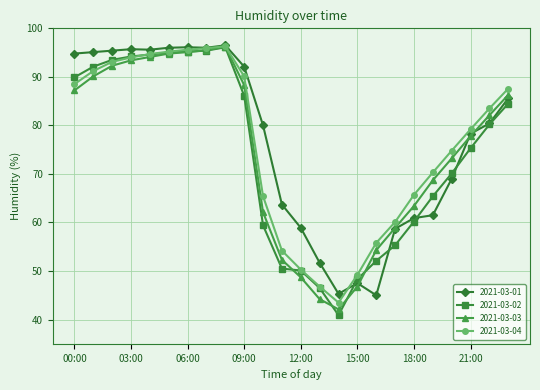

At how many categories does at least one series exceed 53?

21